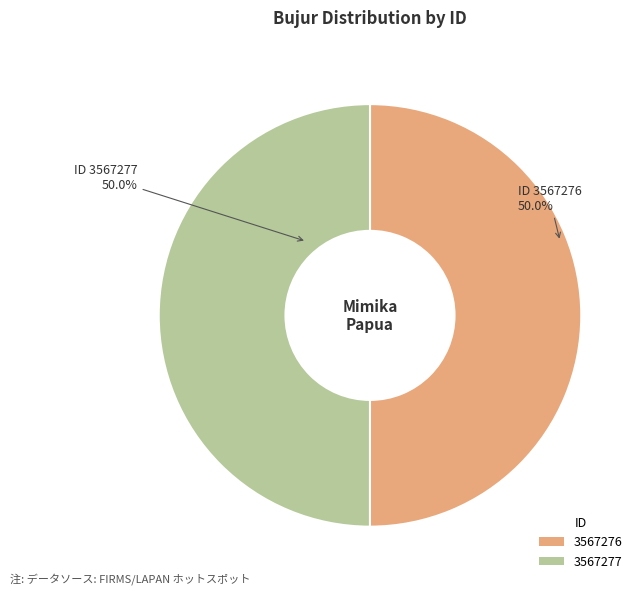

How many segments does this pie chart have?

2